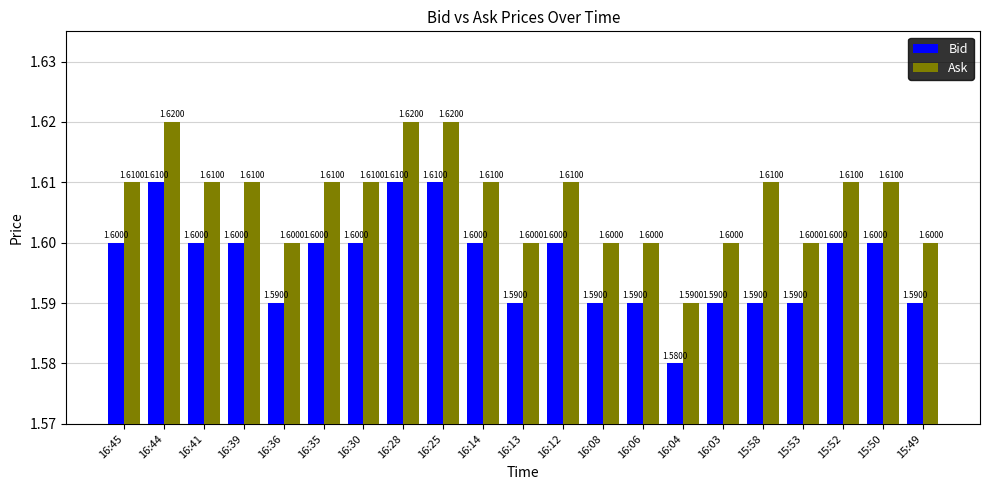

List the series in order of their peak value, highest first.

Ask, Bid